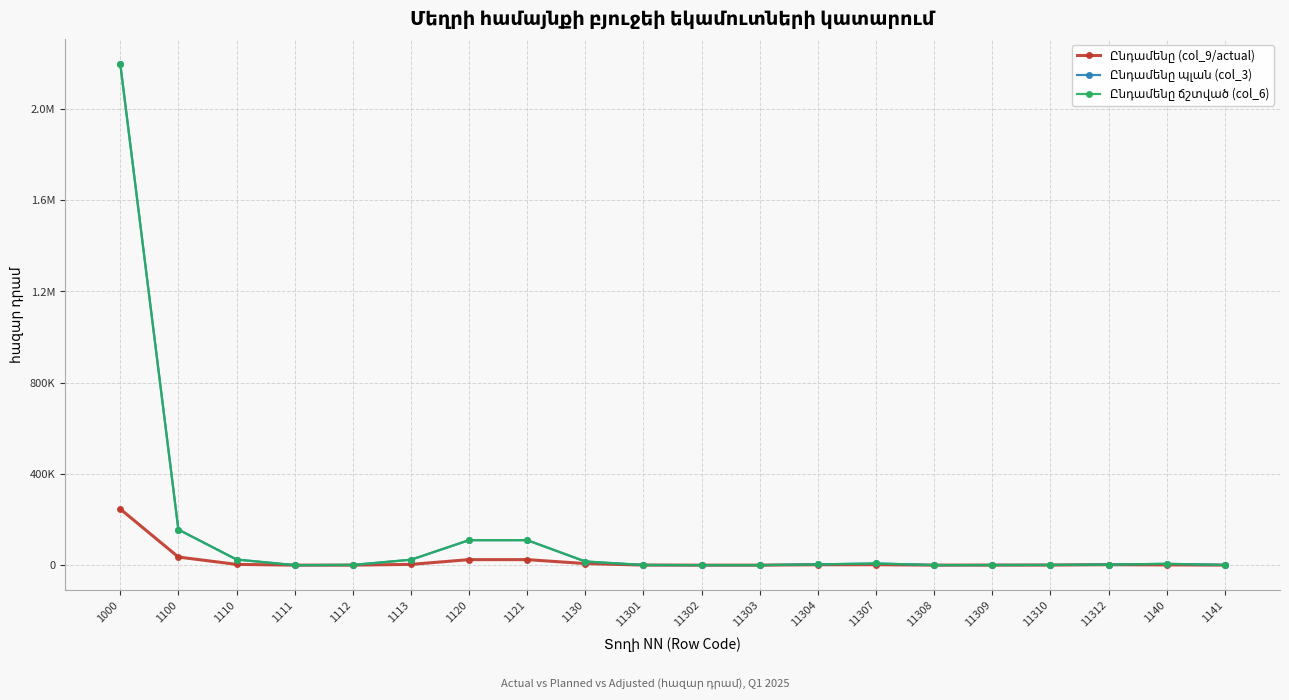

What is the maximum value for Ընդամենը ճշտված (col_6)?

2198023.2